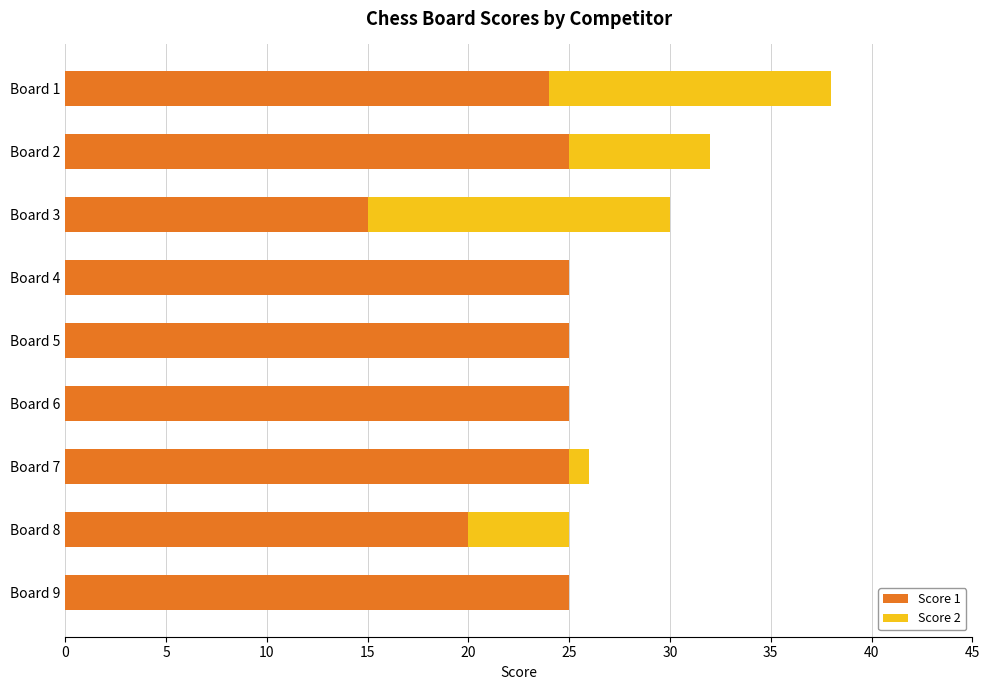

At which category is the sum across all series the highest?

Board 1